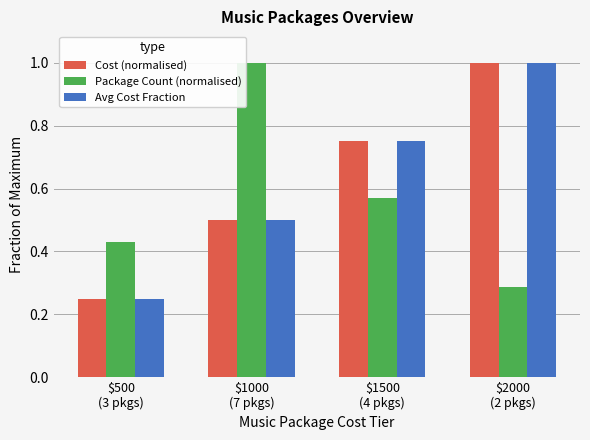

At how many categories does at least one series exceed 0?

4